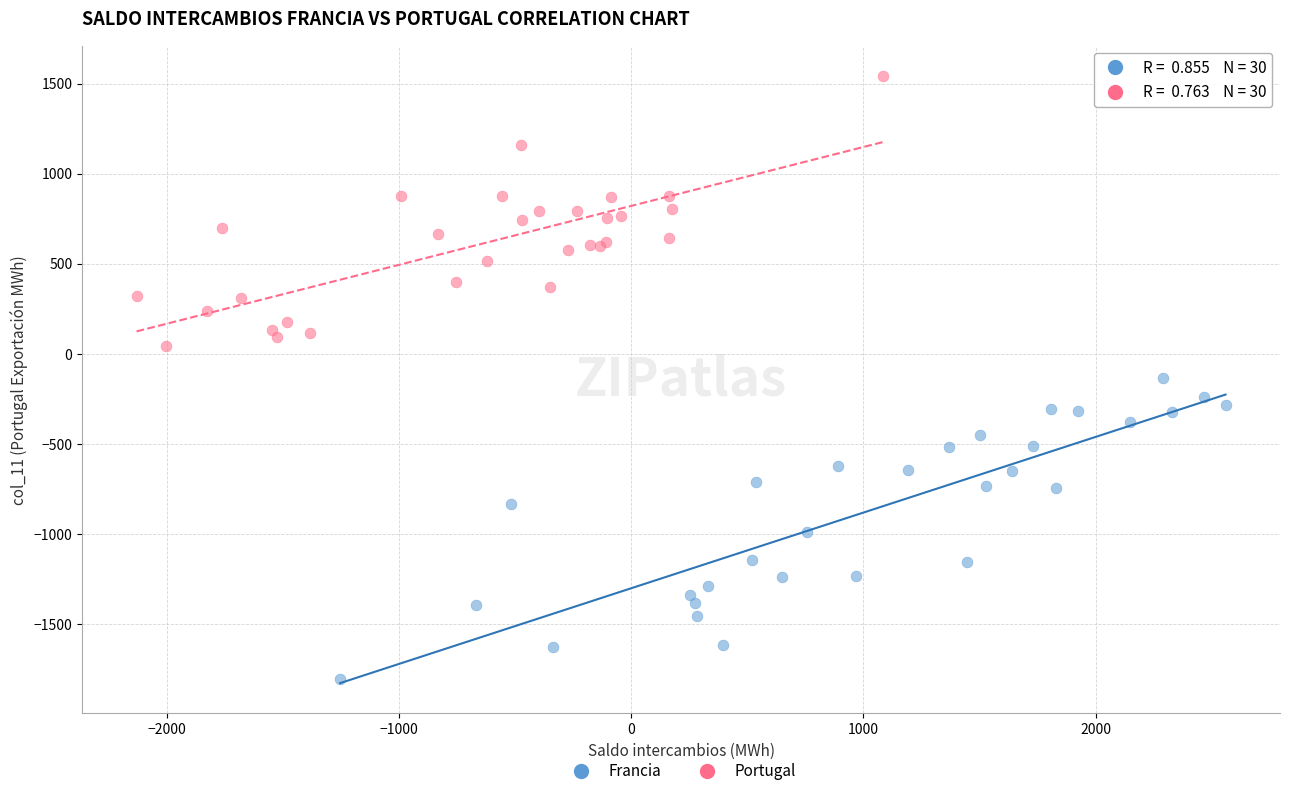

Which series reaches the minimum Y coordinate?

Francia